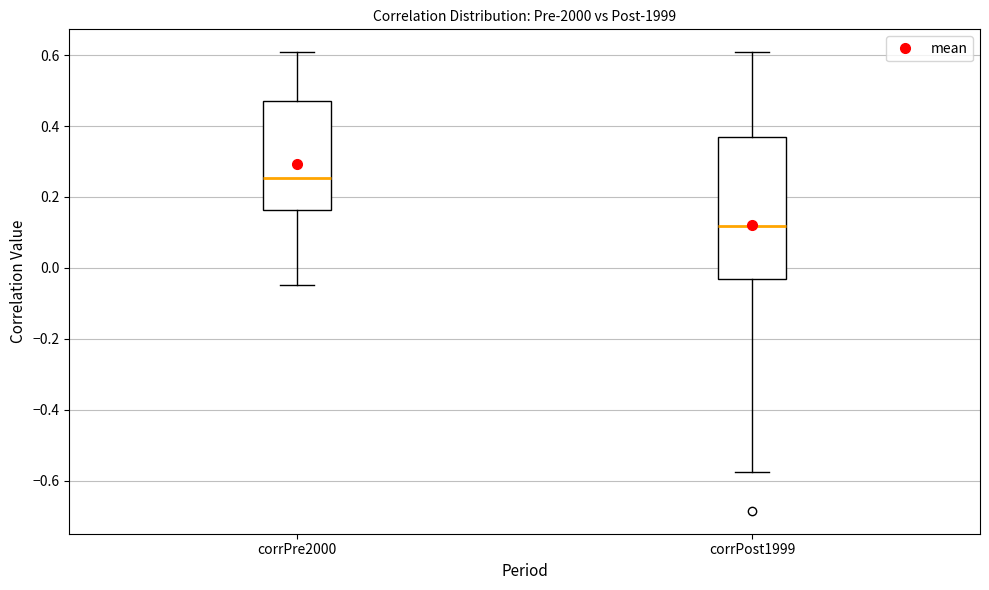

Where does the lower whisker of the box for corrPre2000 end on the y-axis? The values are not printed on the chart, so give them approximately, as read against the axis.

-0.04